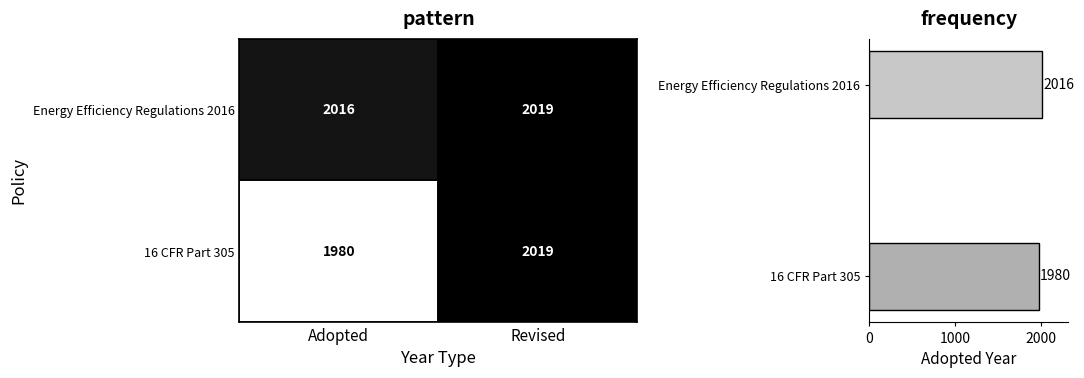

How many series are shown in this chart?

1